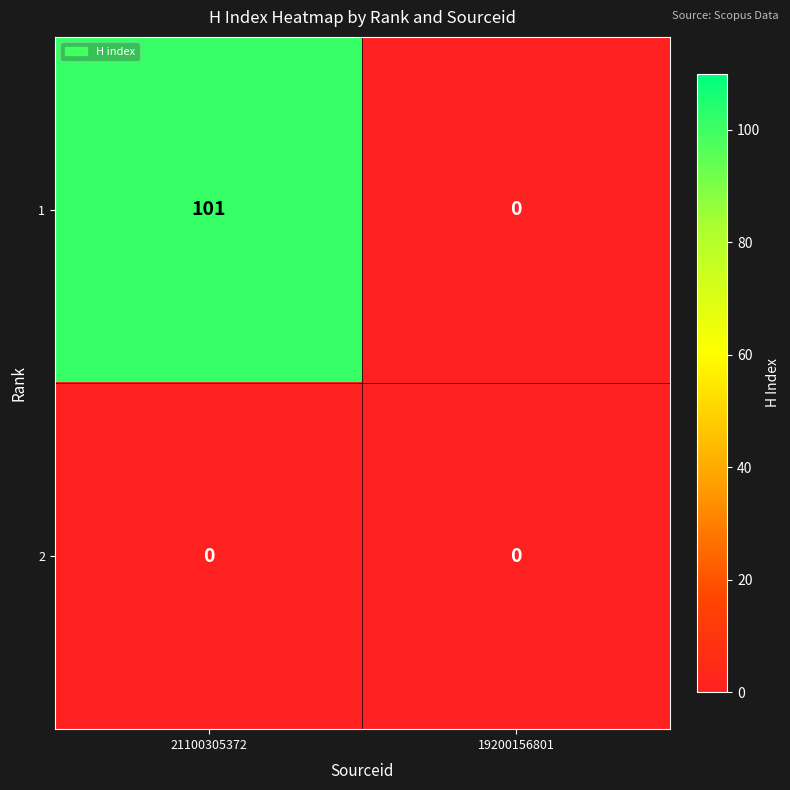

Count the number of data series in this chart.

2